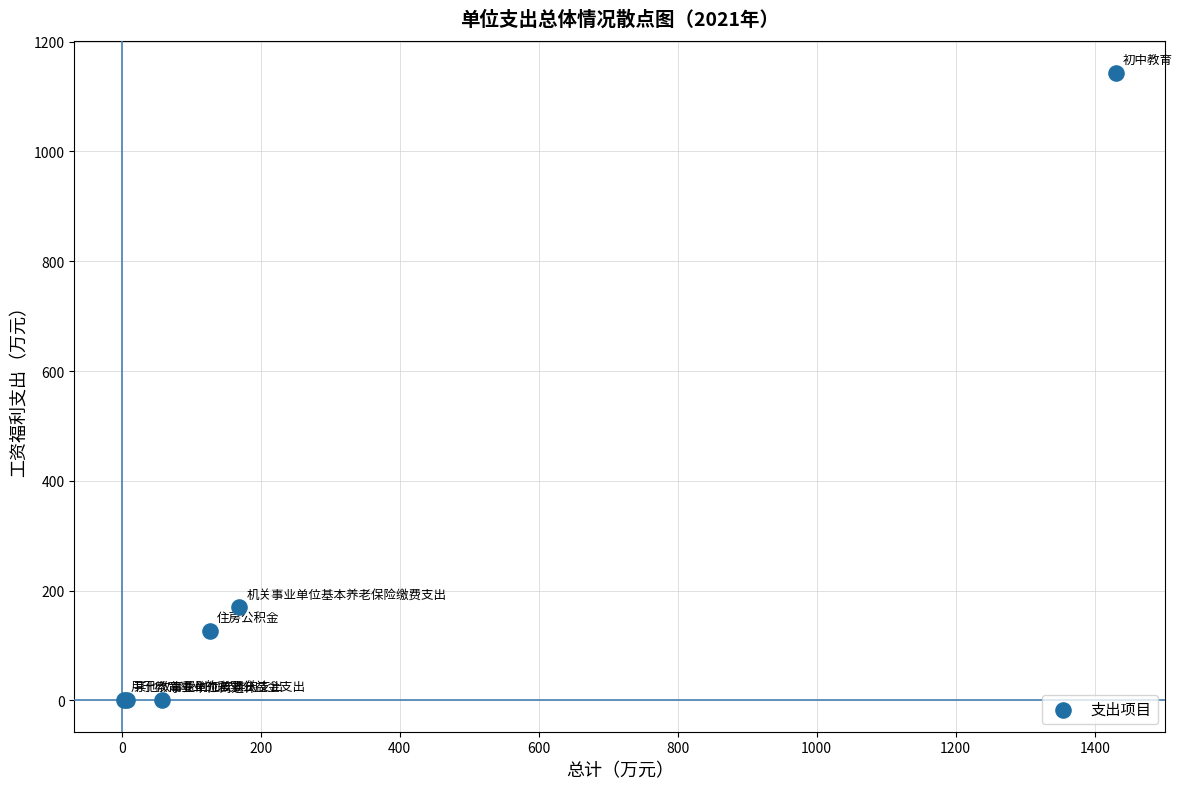

What Y value in the scatter plot is closest to 571?

169.2